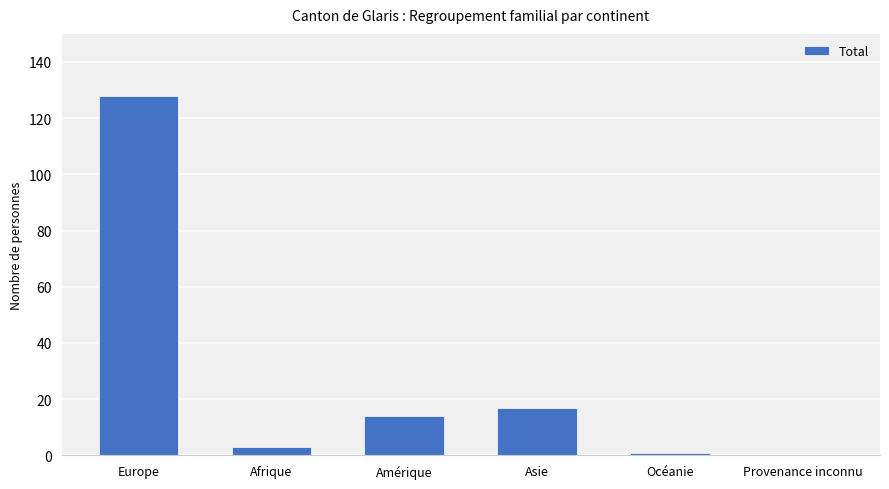

Reading right to left, extract all data points from this chart.

0	1	17	14	3	128